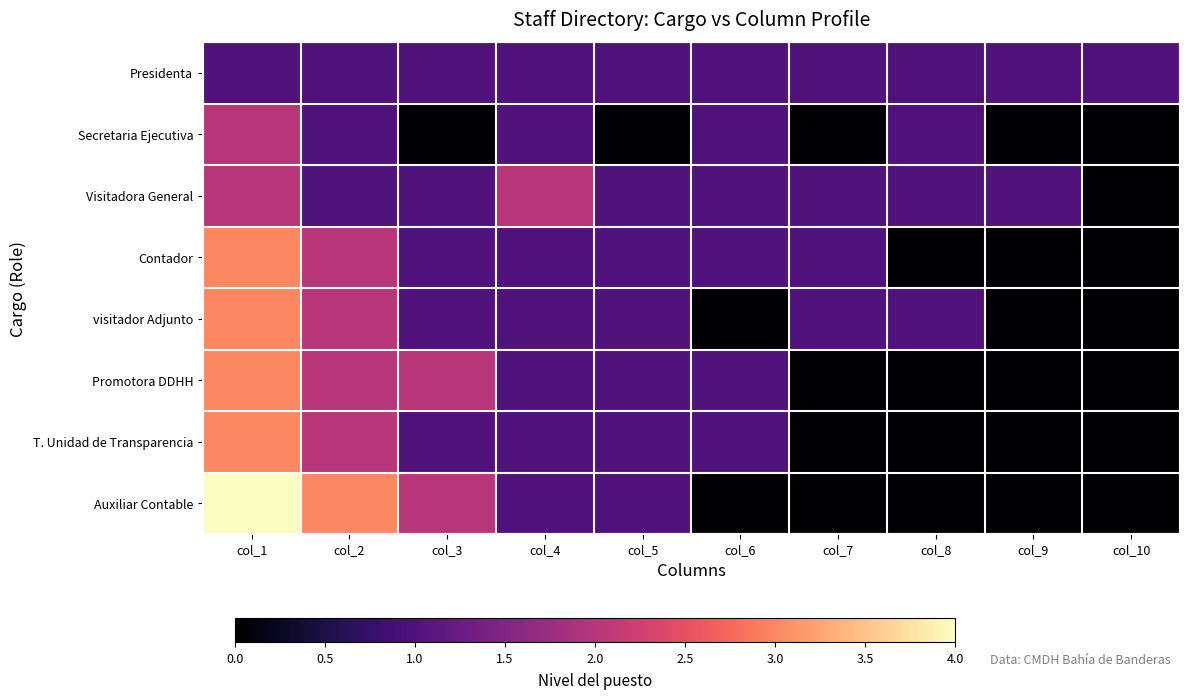

Reading left to right, extract all data points from this chart.

Presidenta: col_1=1	col_2=1	col_3=1	col_4=1	col_5=1	col_6=1	col_7=1	col_8=1	col_9=1	col_10=1
Secretaria Ejecutiva: col_1=2	col_2=1	col_3=0	col_4=1	col_5=0	col_6=1	col_7=0	col_8=1	col_9=0	col_10=0
Visitadora General: col_1=2	col_2=1	col_3=1	col_4=2	col_5=1	col_6=1	col_7=1	col_8=1	col_9=1	col_10=0
Contador: col_1=3	col_2=2	col_3=1	col_4=1	col_5=1	col_6=1	col_7=1	col_8=0	col_9=0	col_10=0
visitador Adjunto: col_1=3	col_2=2	col_3=1	col_4=1	col_5=1	col_6=0	col_7=1	col_8=1	col_9=0	col_10=0
Promotora DDHH: col_1=3	col_2=2	col_3=2	col_4=1	col_5=1	col_6=1	col_7=0	col_8=0	col_9=0	col_10=0
T. Unidad de Transparencia: col_1=3	col_2=2	col_3=1	col_4=1	col_5=1	col_6=1	col_7=0	col_8=0	col_9=0	col_10=0
Auxiliar Contable: col_1=4	col_2=3	col_3=2	col_4=1	col_5=1	col_6=0	col_7=0	col_8=0	col_9=0	col_10=0